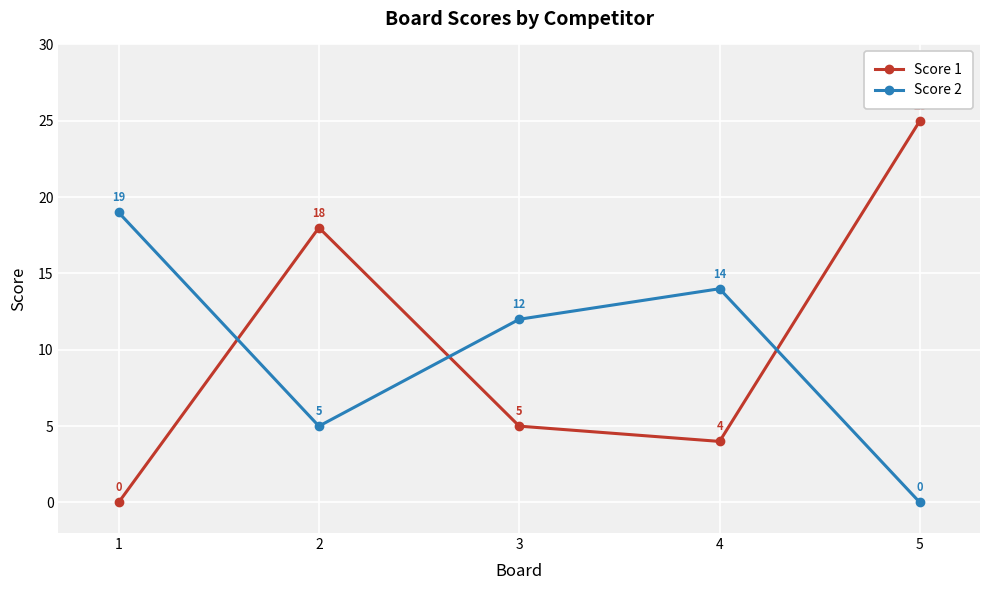

True or false: Score 1 has a value of 5 at 3.

True